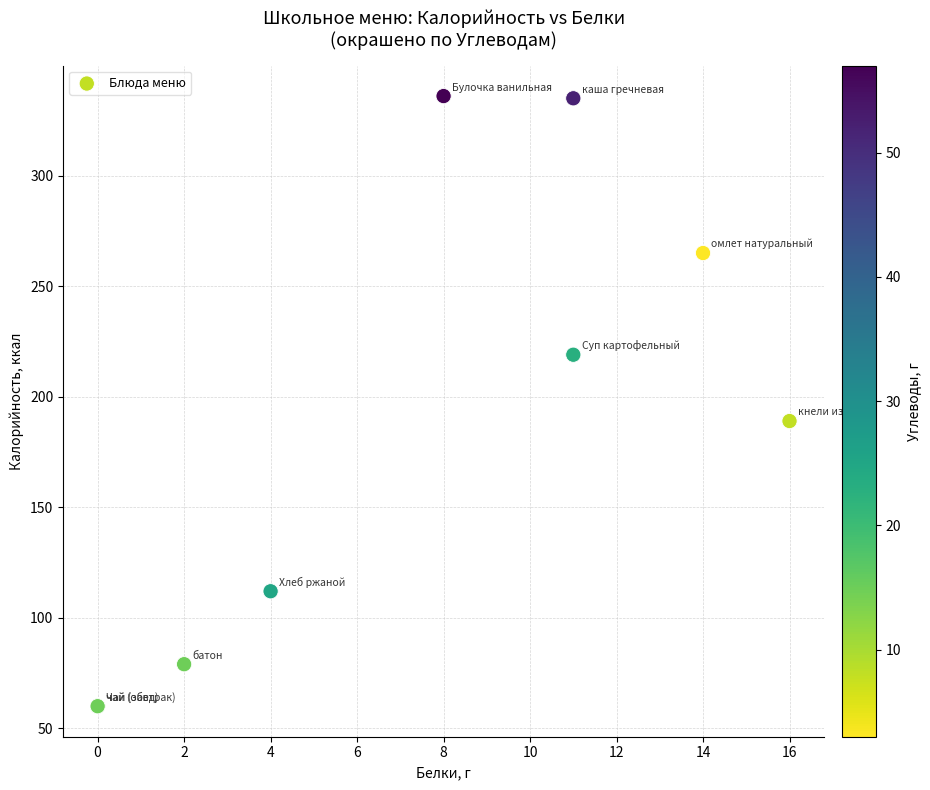

What Y value in the scatter plot is closest to 198?

189